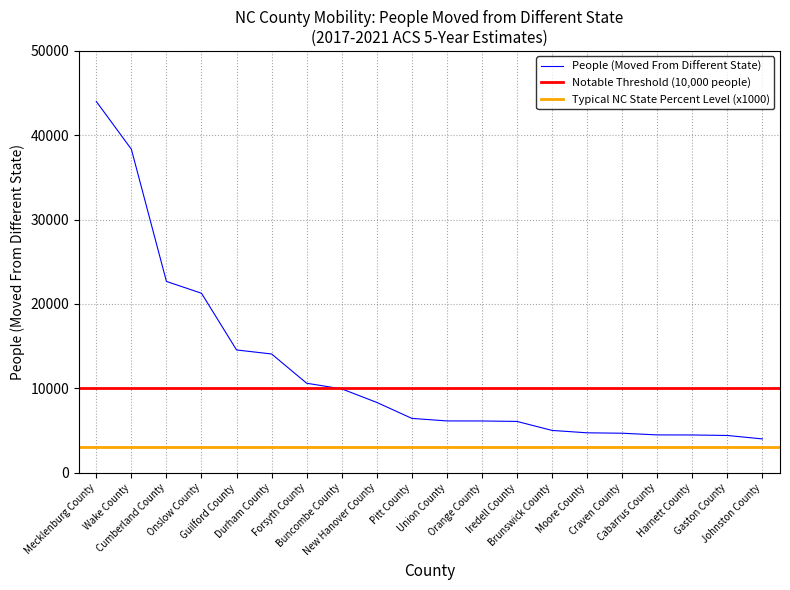

Which category has the lowest value across all series?

Johnston County